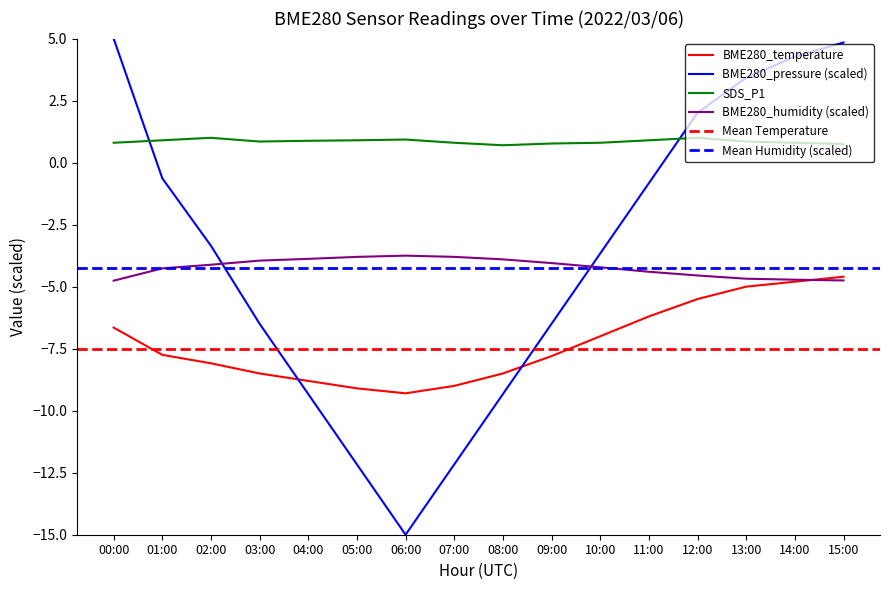

Read the BME280_pressure_norm value at 03:00.

-6.5